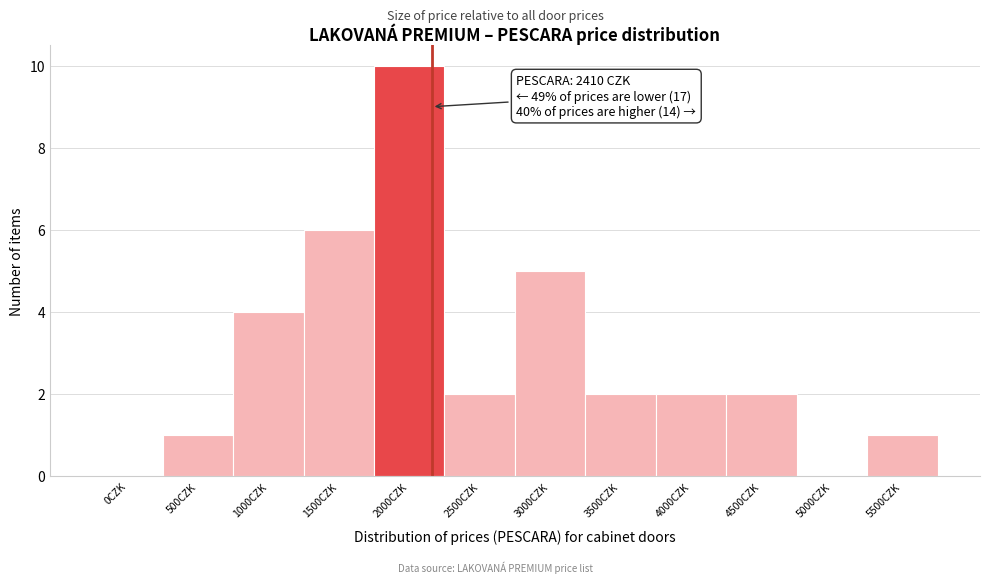

Reading left to right, transcribe all the data shown in this chart.

0CZK=0	500CZK=1	1000CZK=4	1500CZK=6	2000CZK=10	2500CZK=2	3000CZK=5	3500CZK=2	4000CZK=2	4500CZK=2	5000CZK=0	5500CZK=1